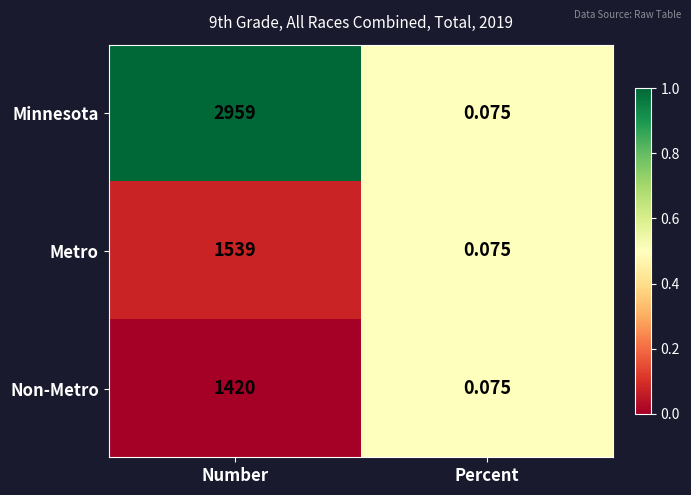

Where is Minnesota nearest to the value 1479?

Percent